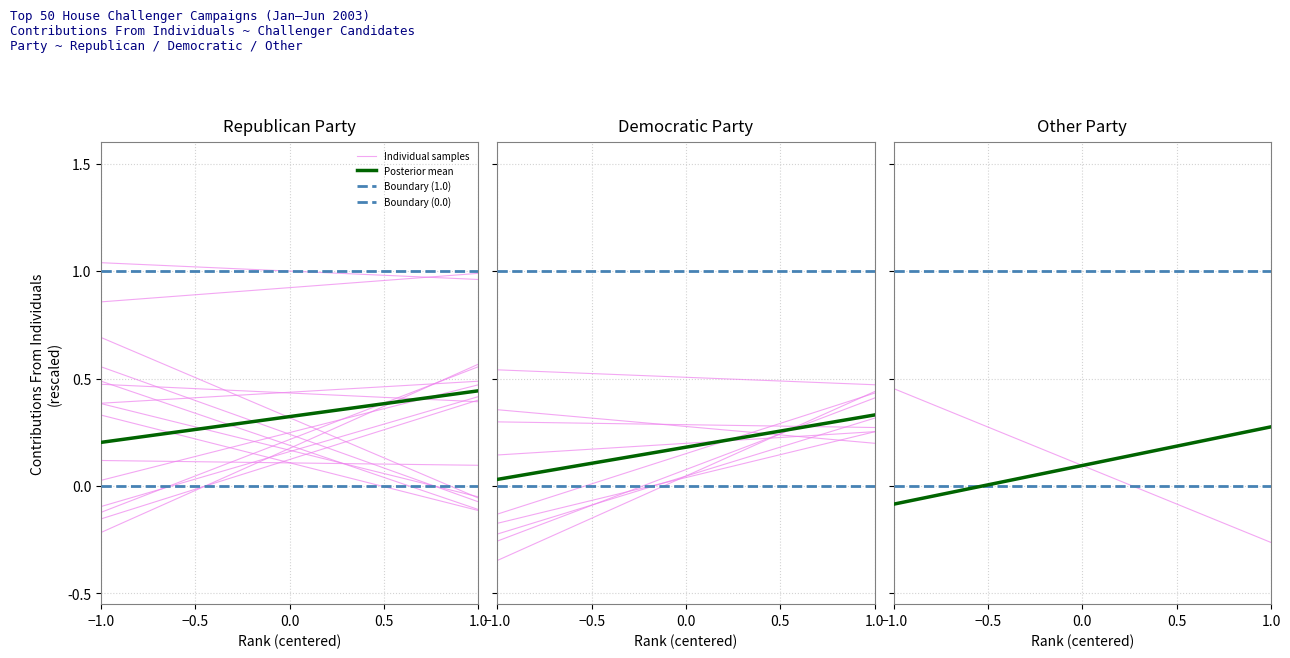

At how many categories does at least one series exceed 0?

2